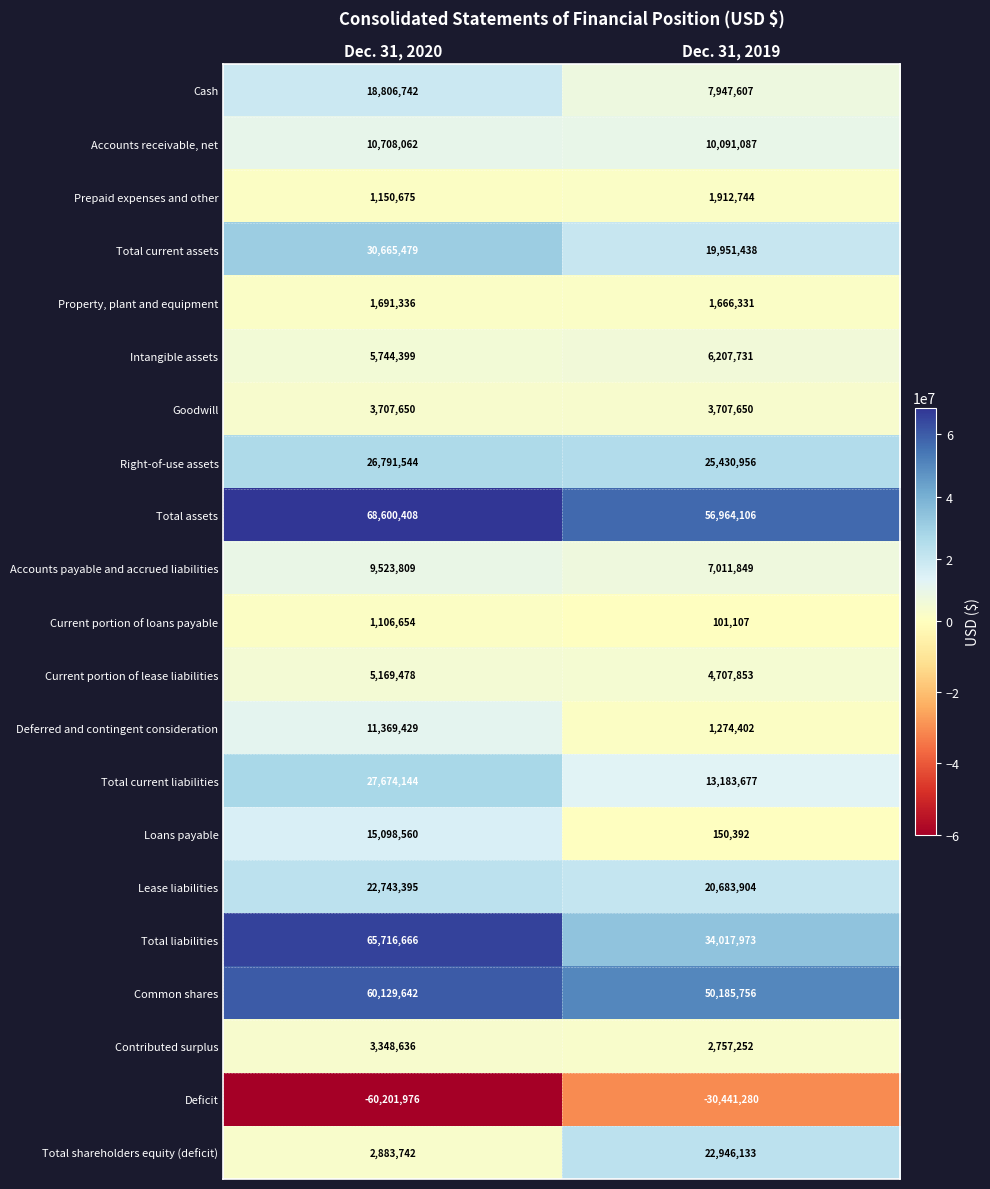

How many series are shown in this chart?

21